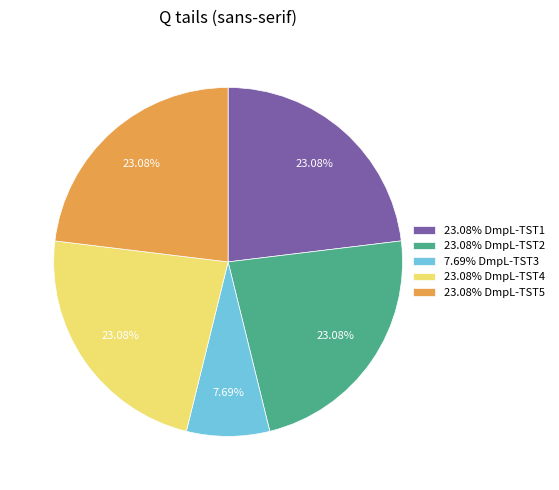

Do 23.08% DmpL-TST2 and 23.08% DmpL-TST1 together represent more than half of the pie?

No